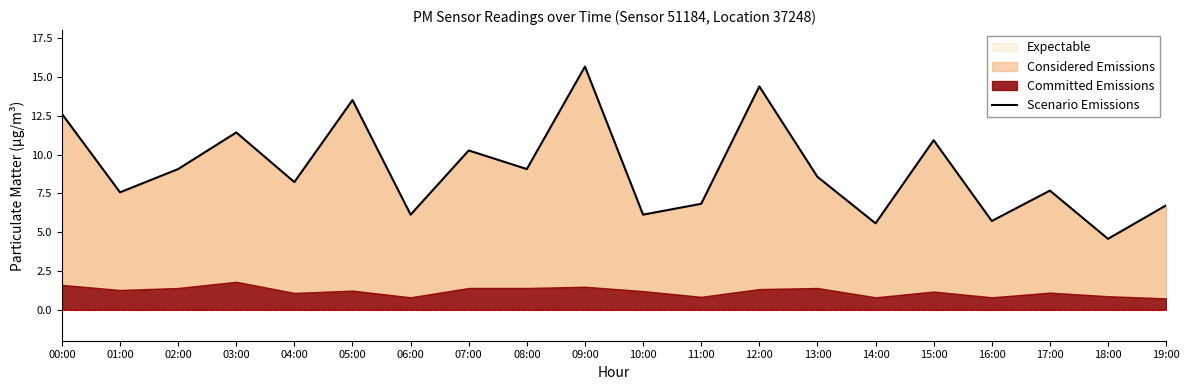

What is the ratio of the value at 04:00 to the value at 12:00?

0.6